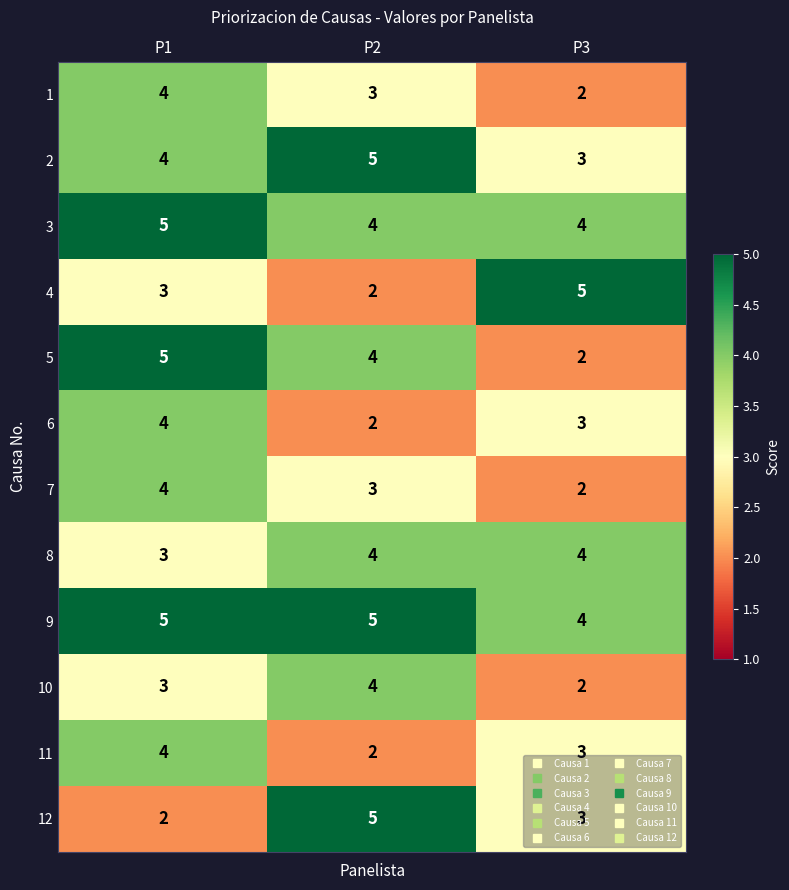

What is the total value across all series at P2?

43